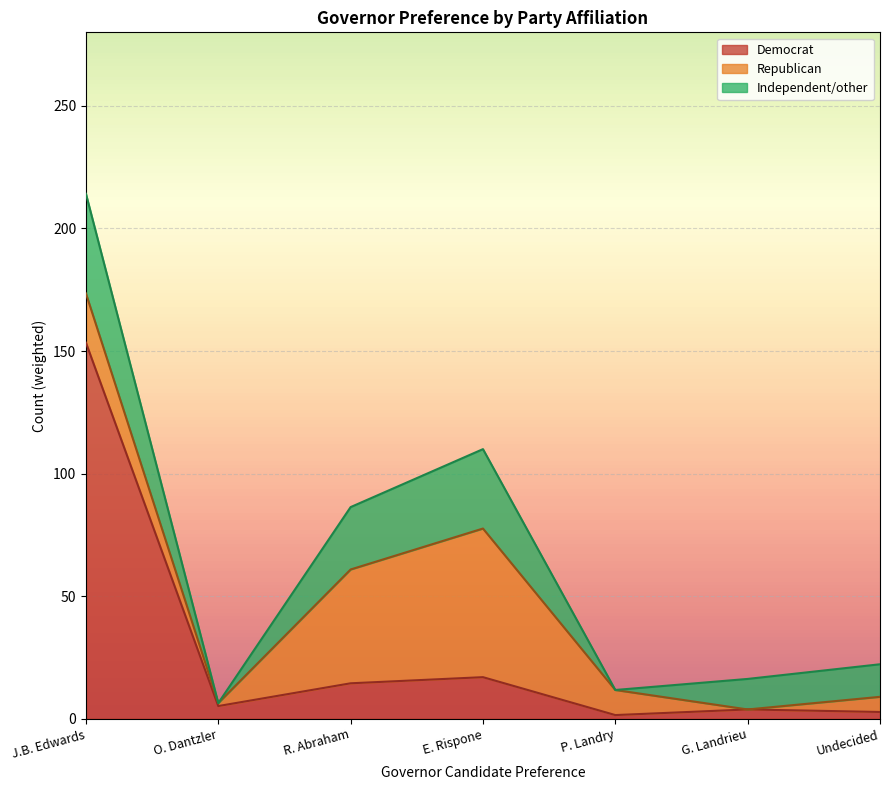

Is it true that Republican equals 40.2 at Edwards?

False